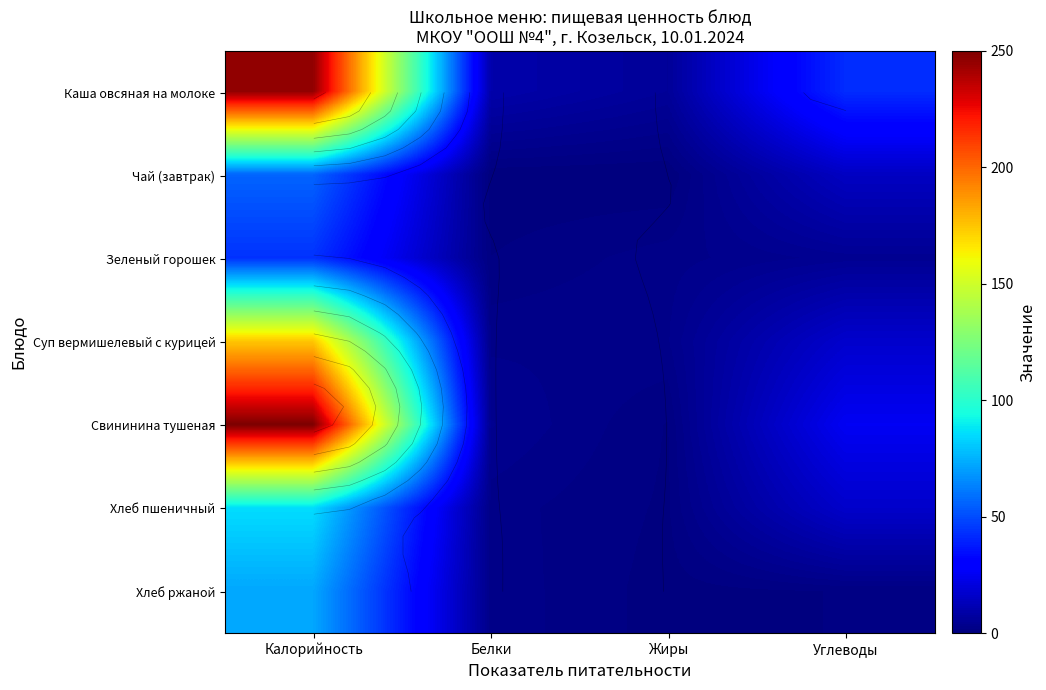

Which has a higher value, Углеводы or Белки?

Углеводы